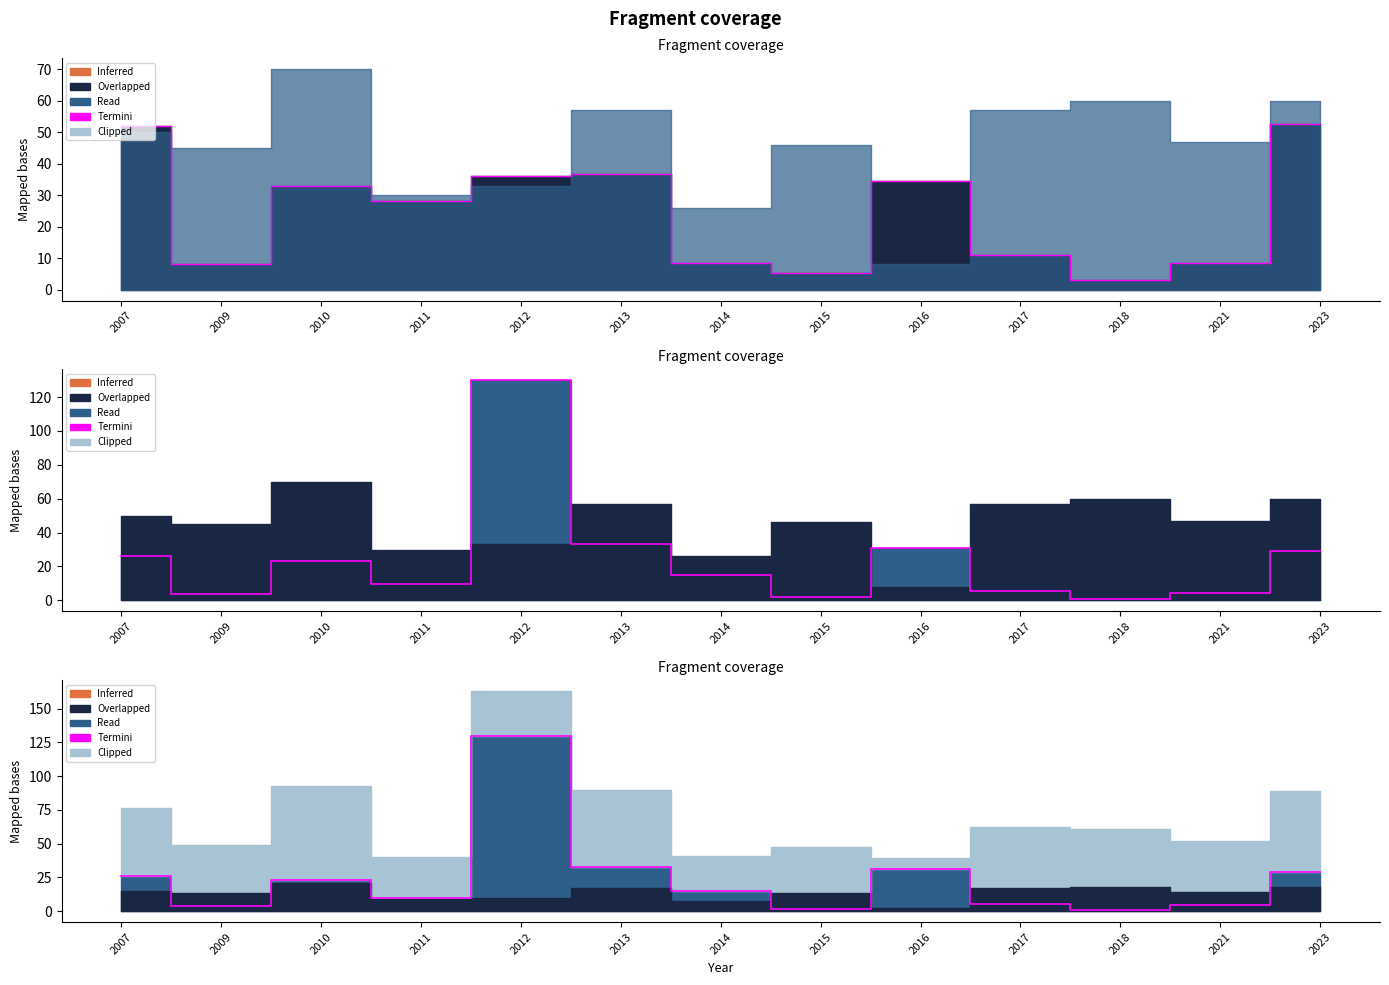

Does the chart display data point markers on the line(s)?

No